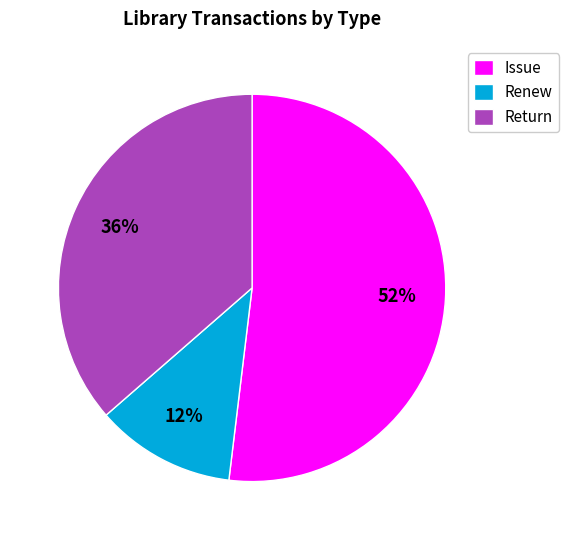

The Return slice represents 30% of the pie. True or false?

False